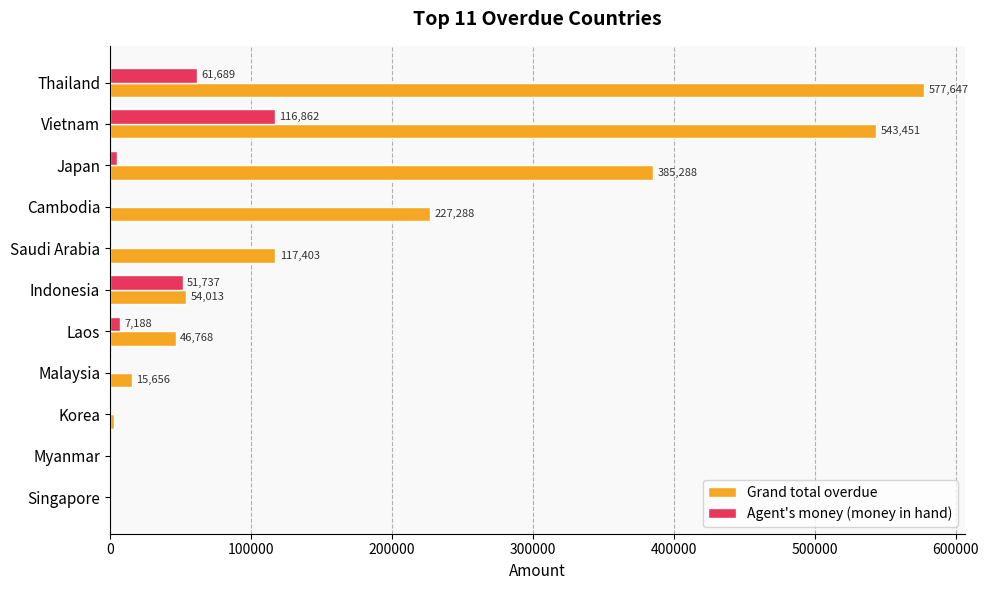

At which label is Grand total overdue closest to 288823?

Cambodia